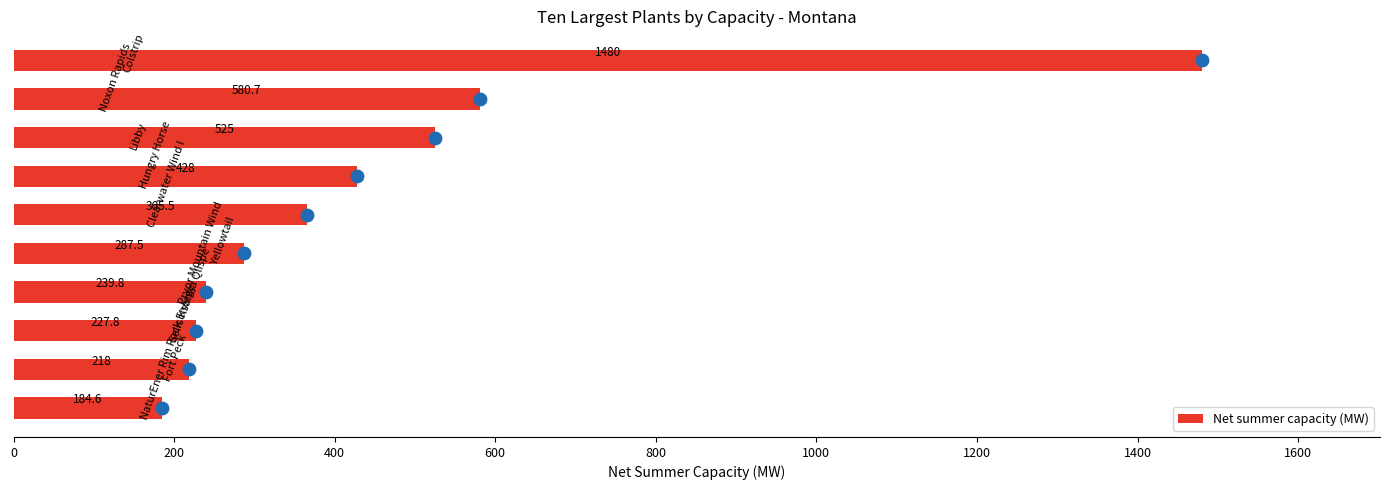

What is the change in value from 600 to 1200?

-188.2